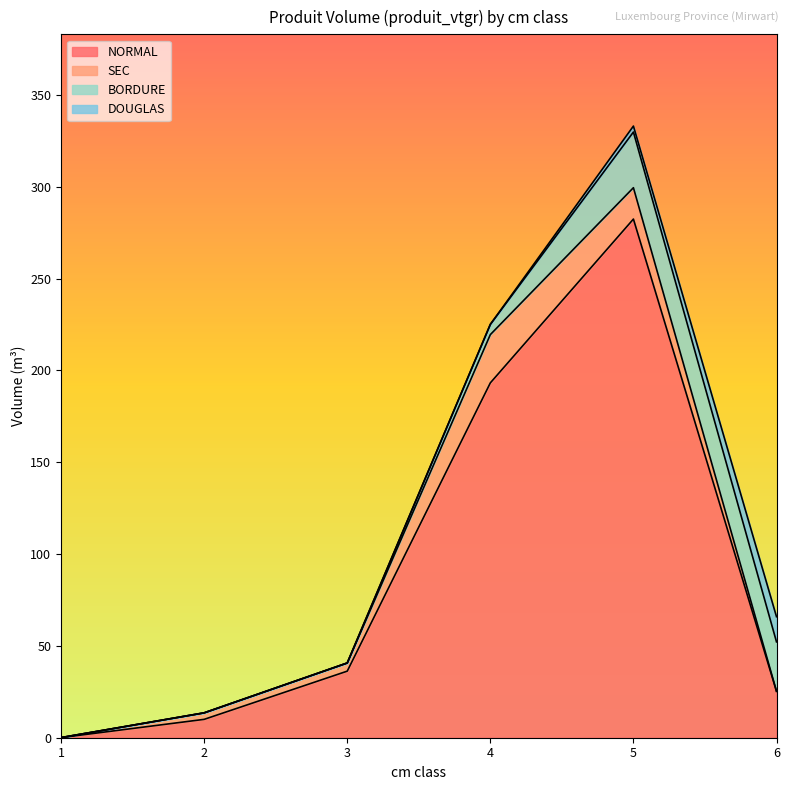

Does the chart display data point markers on the line(s)?

No